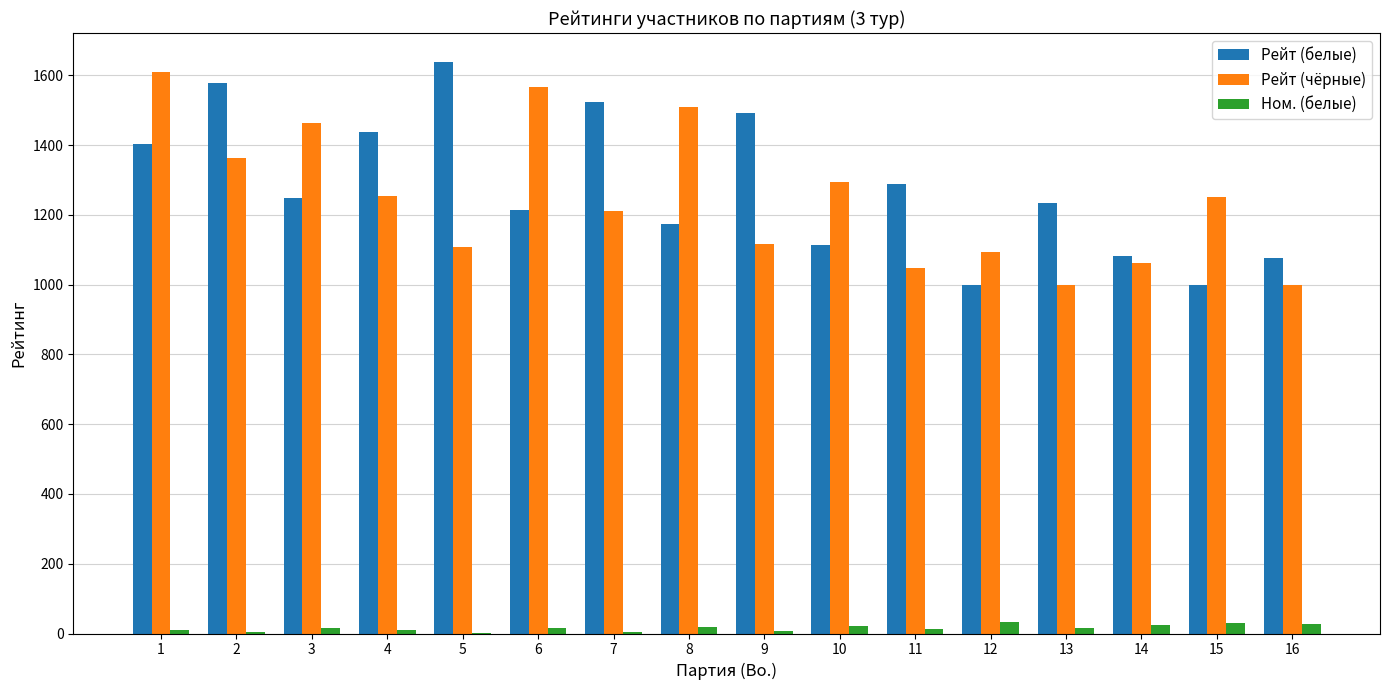

The value of Рейт (белые) at 16 is 220. True or false?

False